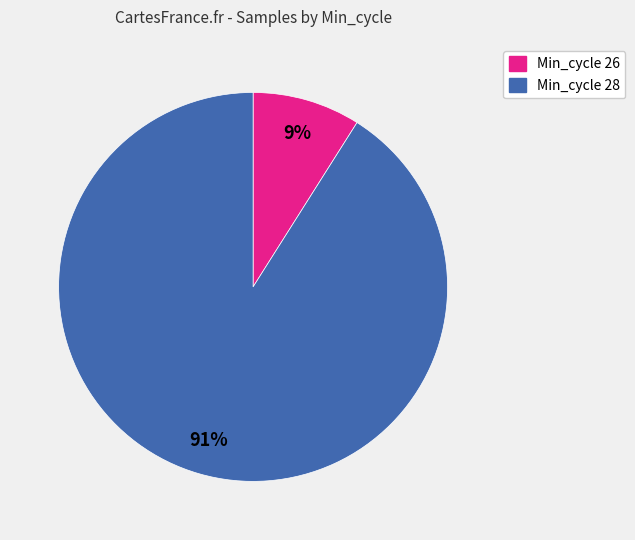

To the nearest percent, what is the difference between the largest and smallest slice percentages?

82%